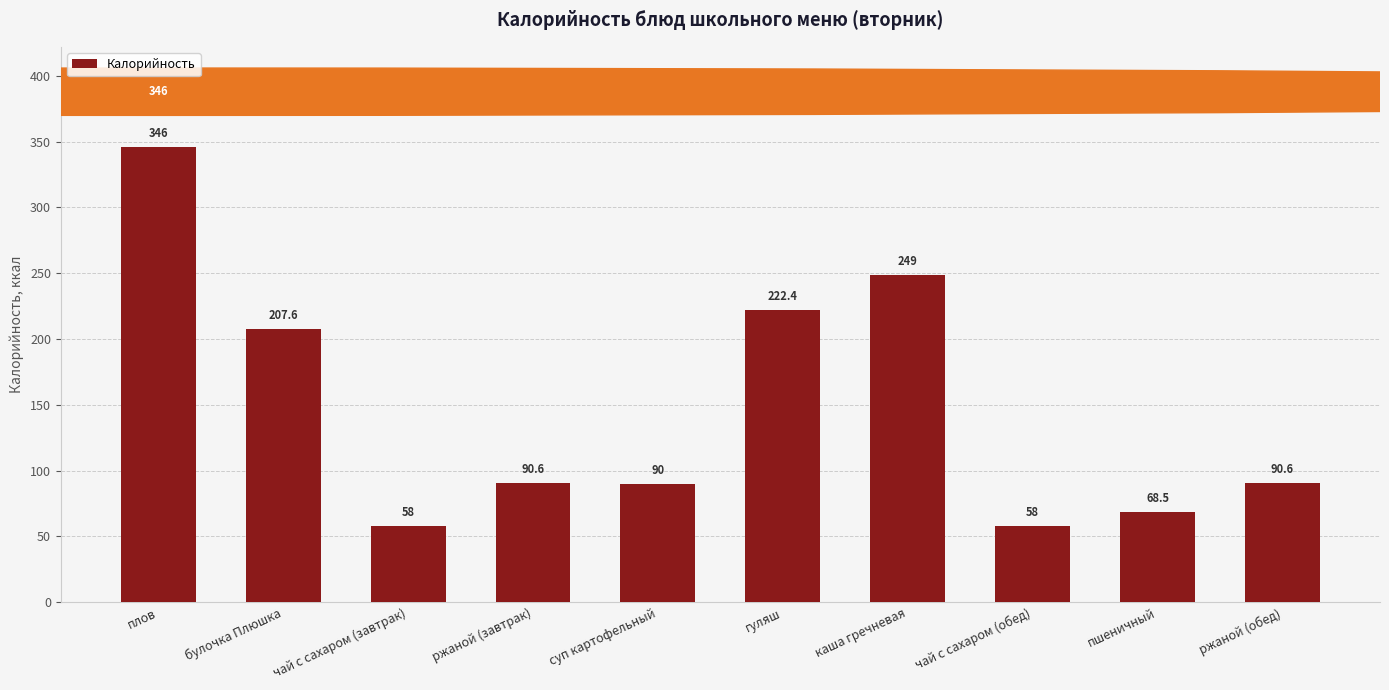

What is the average value?

148.1